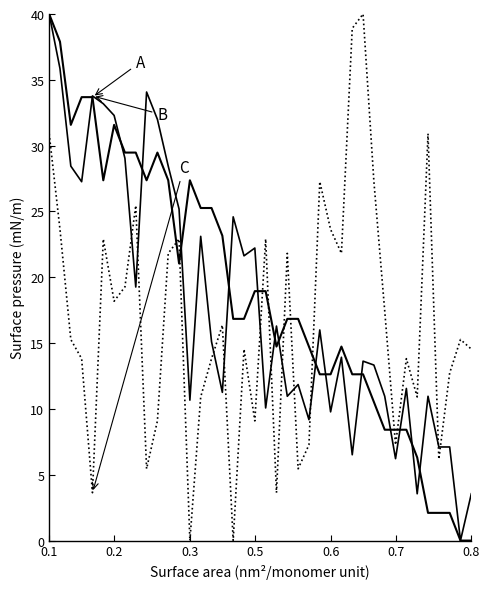

At which category is the sum across all series the highest?

0.1